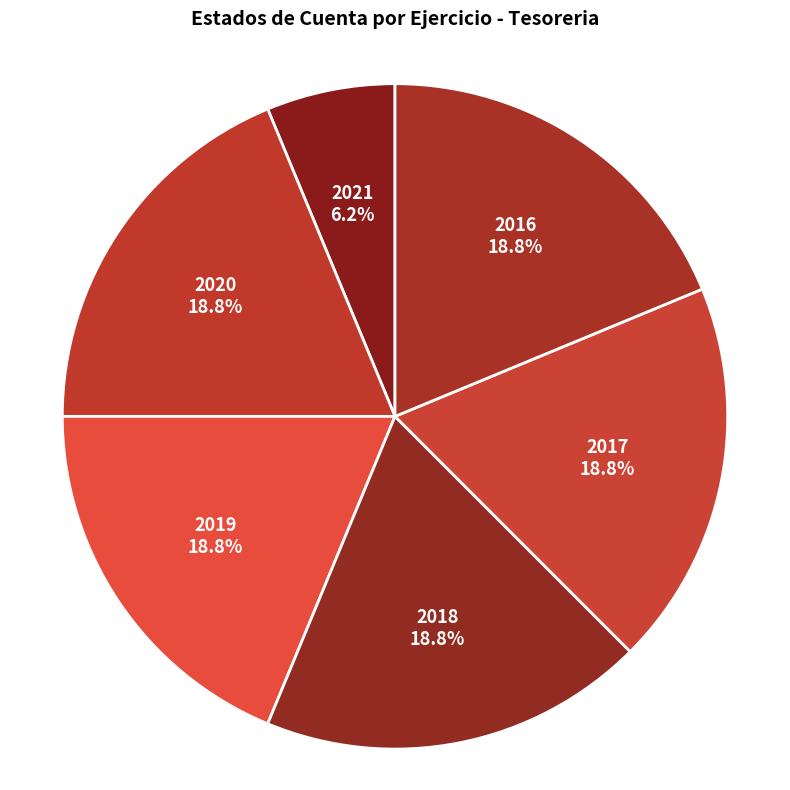

Do 2020 and 2019 together represent more than half of the pie?

No